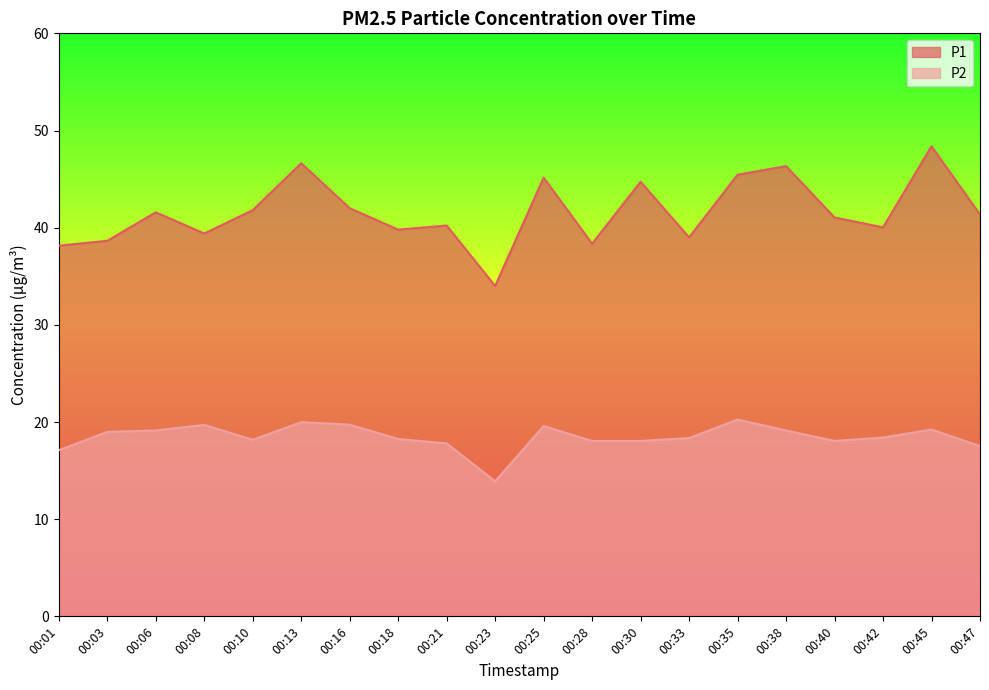

True or false: P2 has a value of 12.4 at 00:16.

False